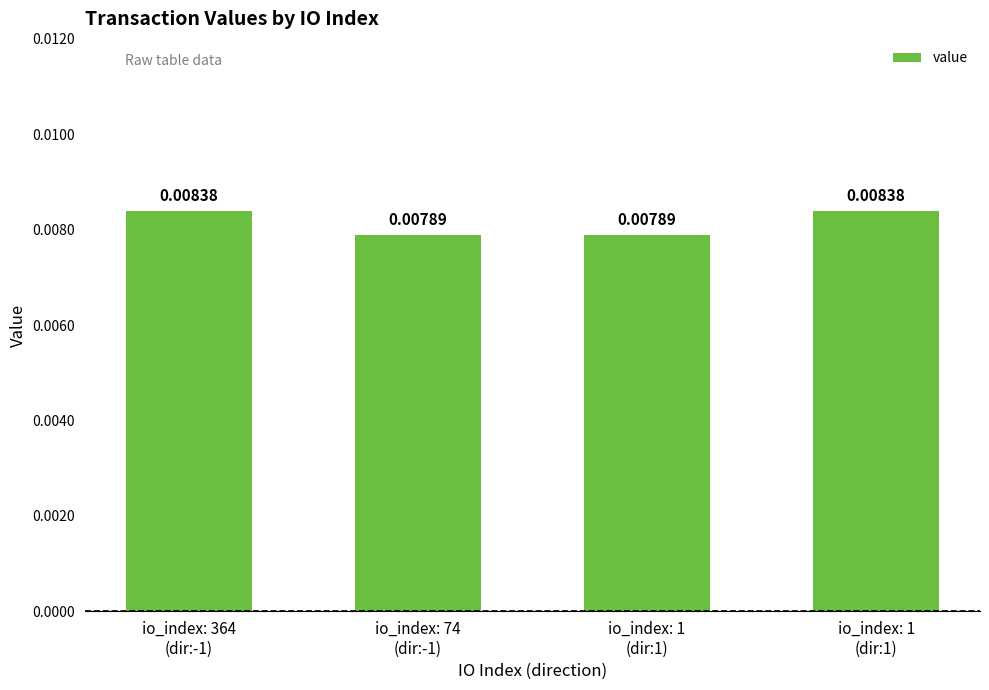

At which category does the chart reach its minimum across all series?

io_index: 74
(dir:-1)